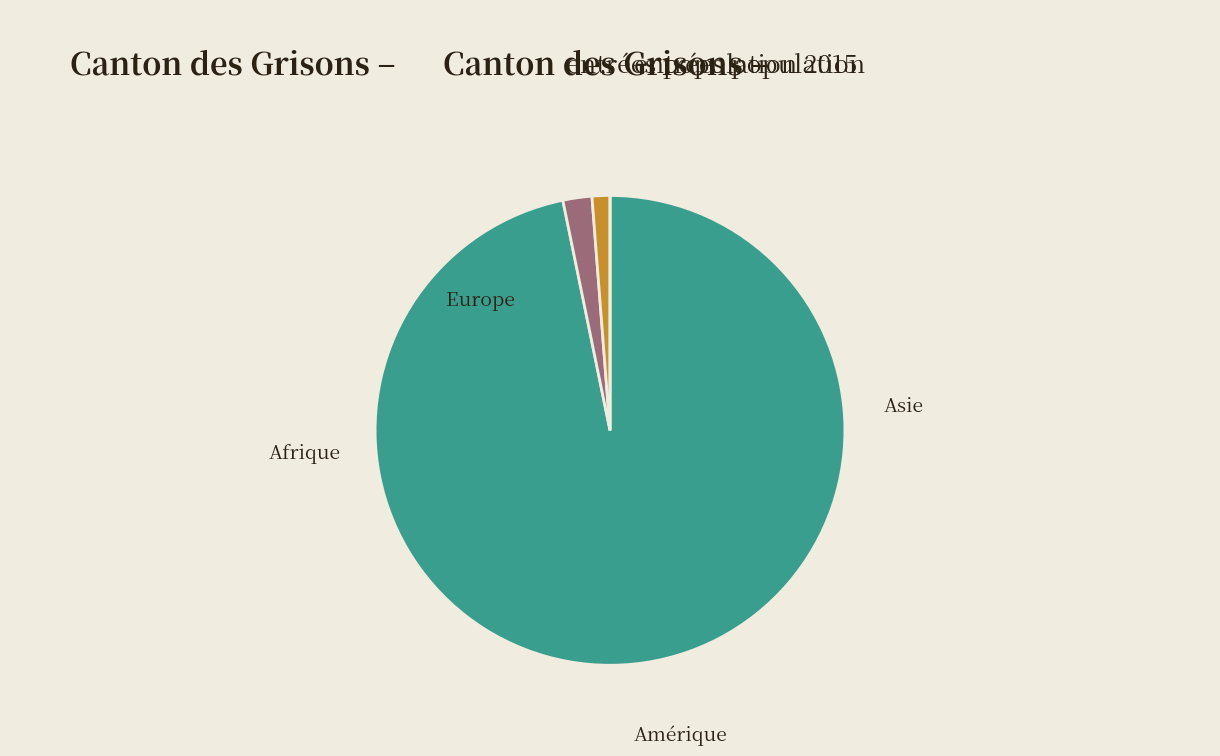

Which category has the biggest portion of the pie?

Europe